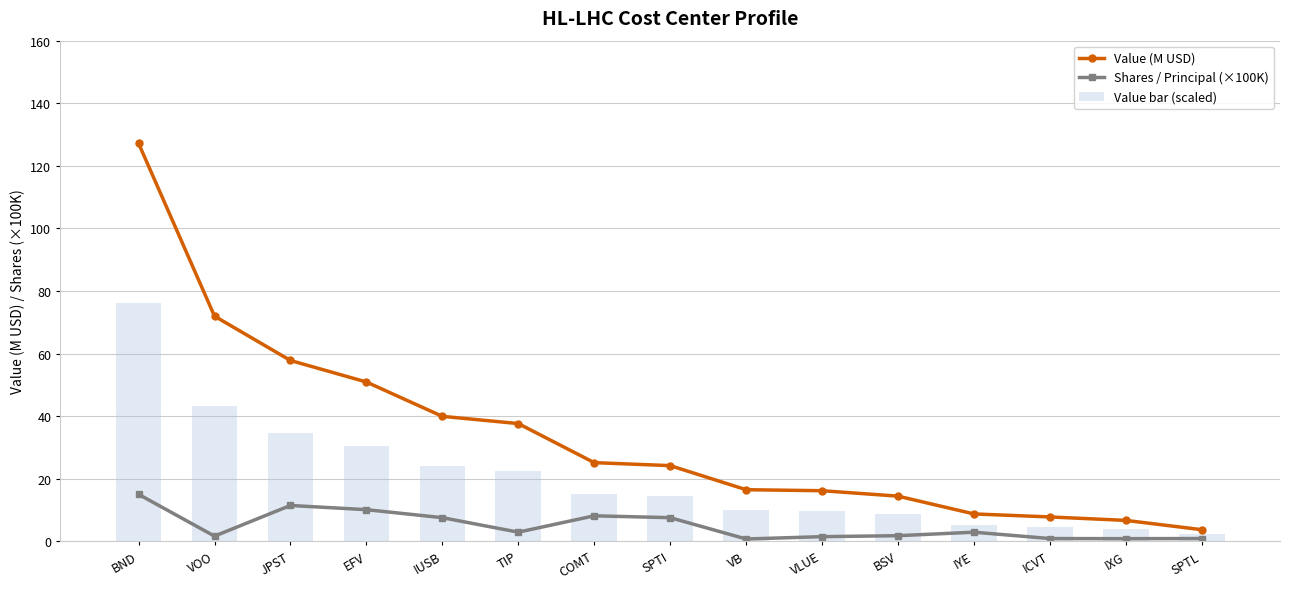

What is the spread (max minus min) of values at EFV?

40.8